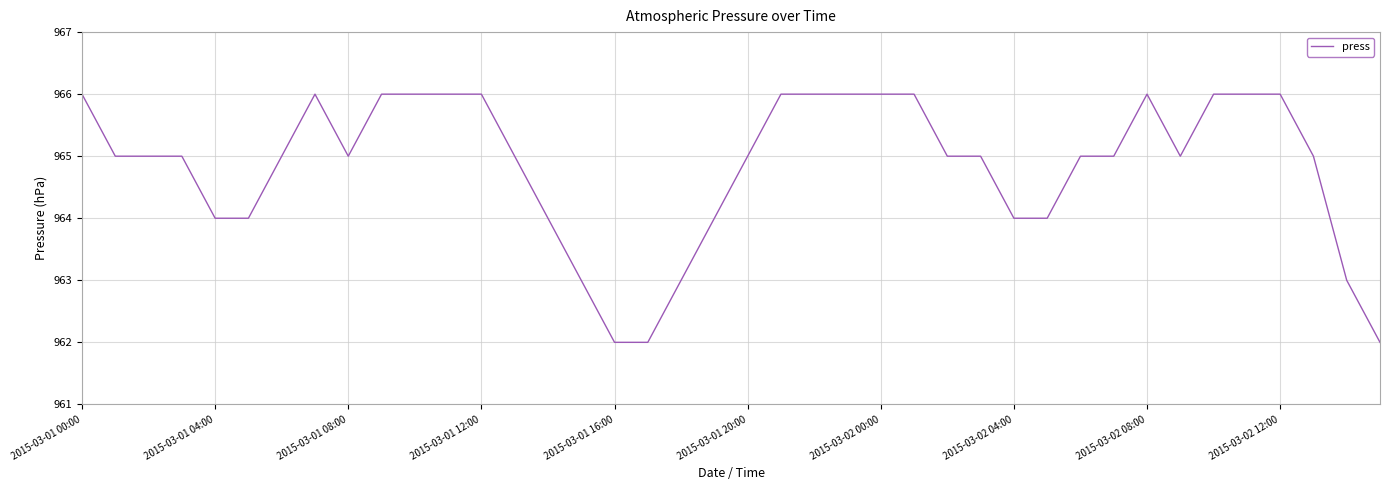

True or false: there are more than 1 points higher than both neighbors.

True